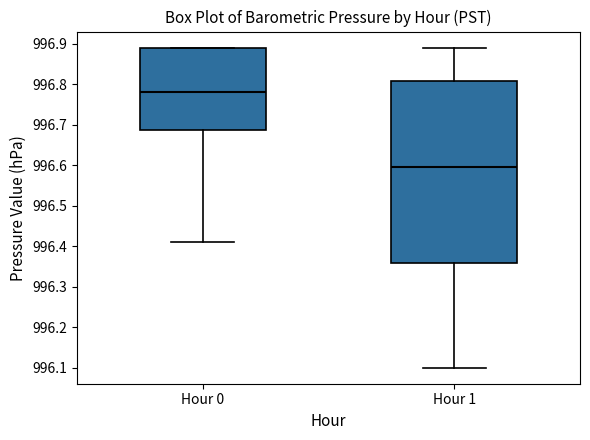

Reading left to right, transcribe this box plot: for each box, give where its median line is, the range the box spans, and where its two whiskers end, as read against the y-axis. The values are not printed on the chart, so give them approximately, as read against the axis.

Hour 0: median 996.78, box 996.69 to 996.89, whiskers 996.41 to 996.89
Hour 1: median 996.60, box 996.36 to 996.81, whiskers 996.10 to 996.89